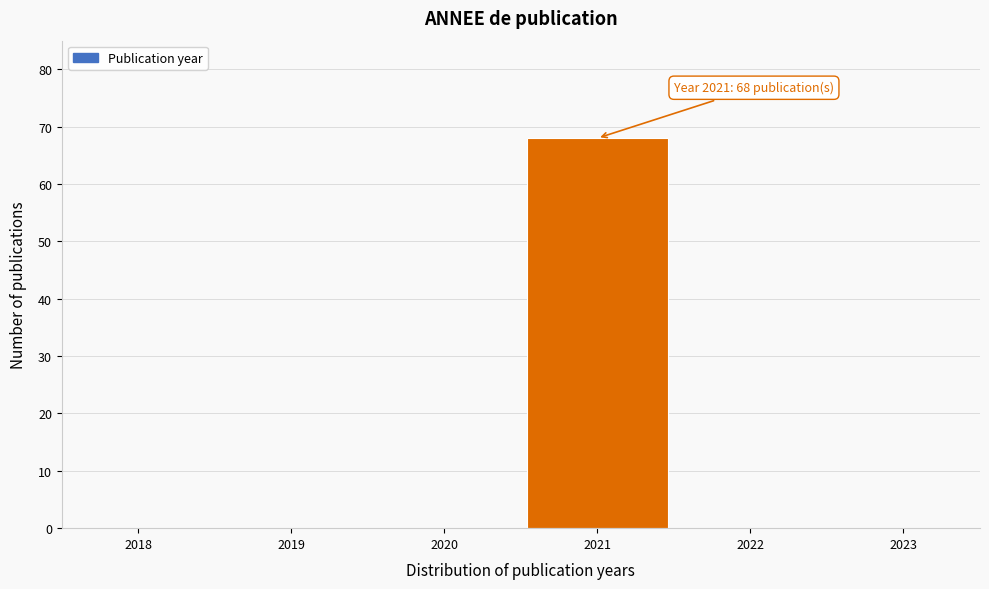

Over which range of the x-axis is the bar tallest?

2020.5 to 2021.5